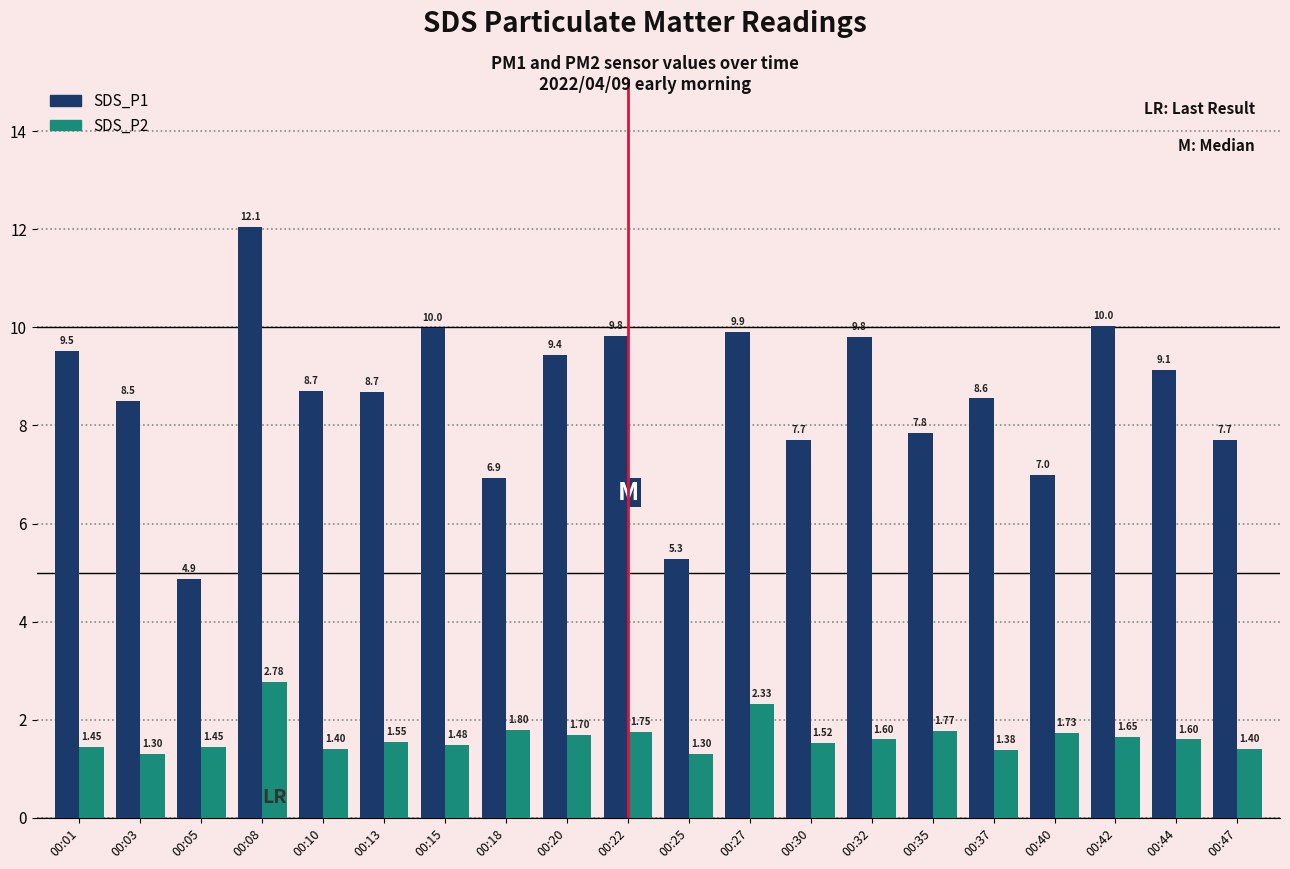

Is it true that SDS_P1 equals 5.1 at 00:13?

False